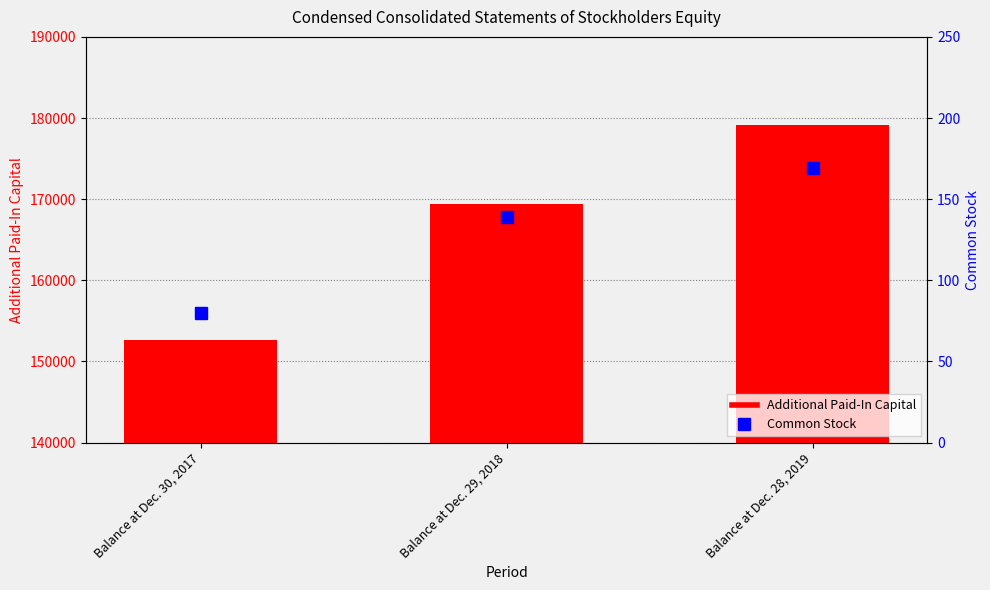

What is the difference between the maximum and minimum values in the Common Stock series?

89